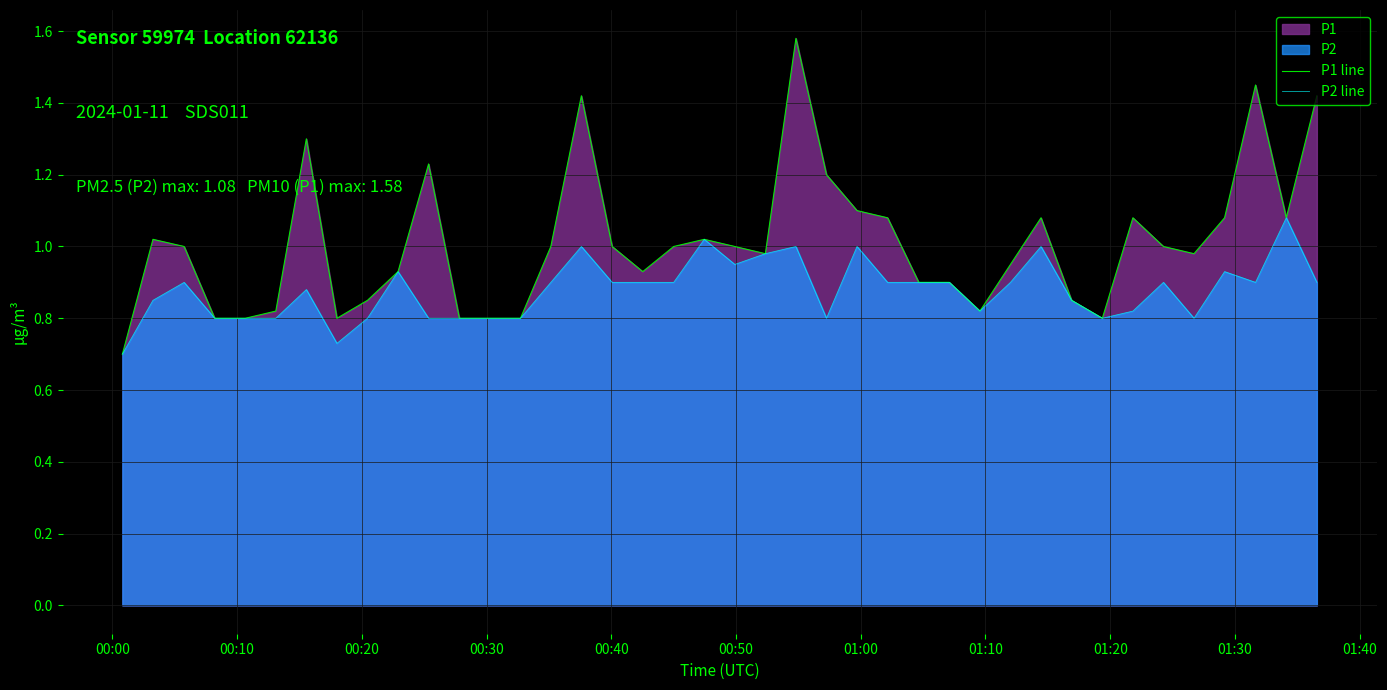

What is the sum of all P1 line values?

40.4